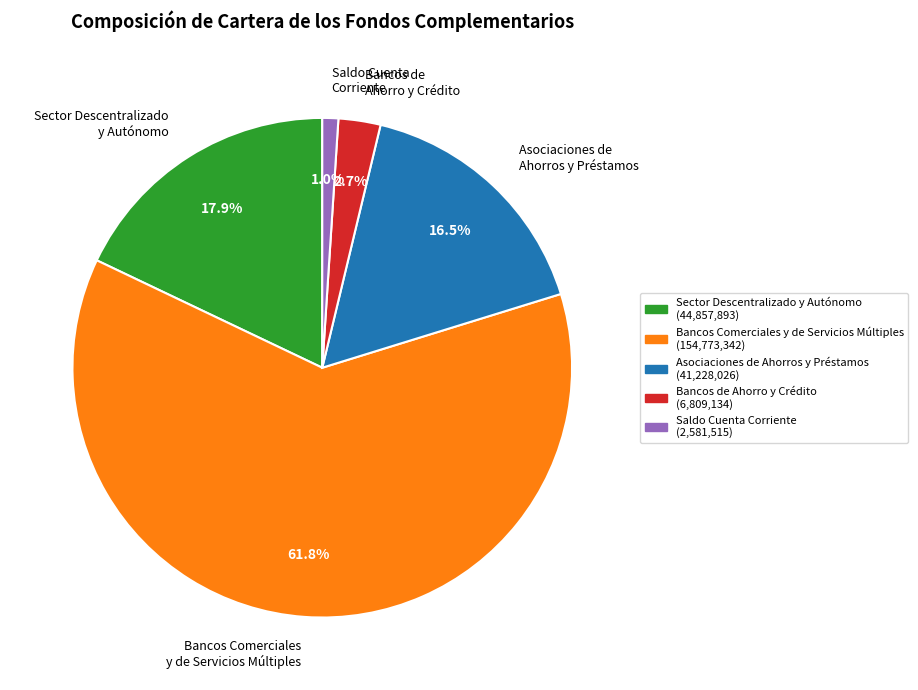

Is it true that Sector Descentralizado y Autónomo is 30% of the pie?

False